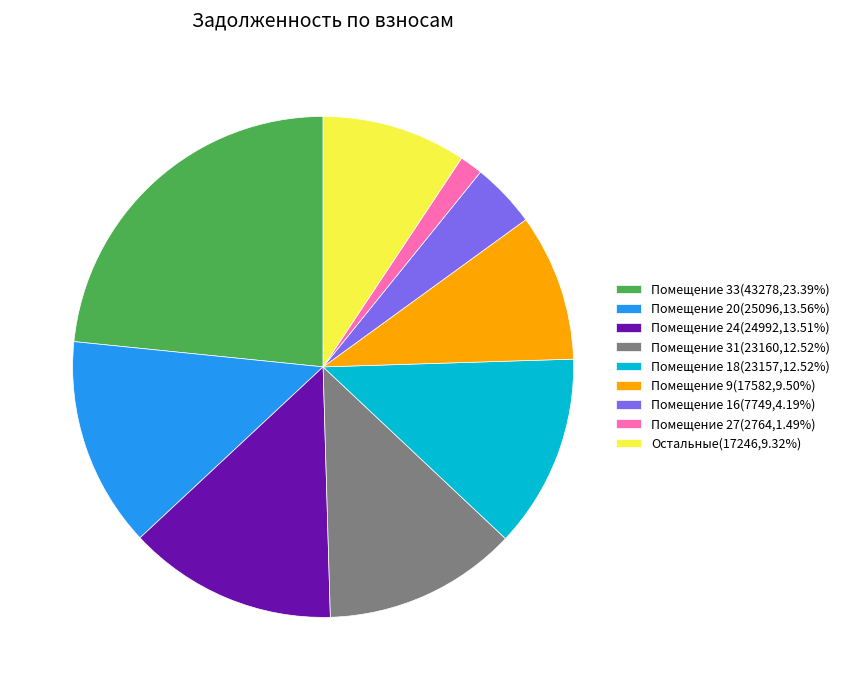

Approximately how many times larger is the value at Помещение 33(43278,23.39%) compared to Помещение 20(25096,13.56%)?

1.7